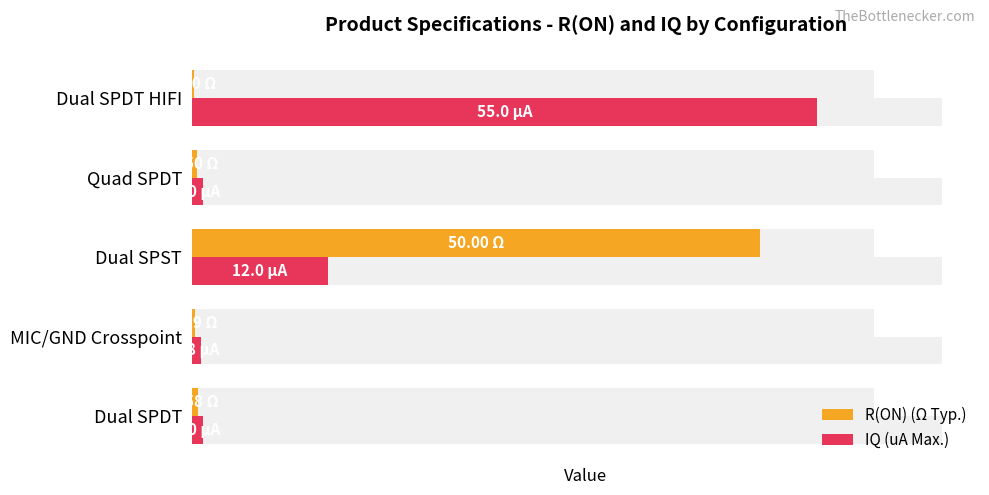

Between MIC/GND Crosspoint and Dual SPST, which is larger?

Dual SPST